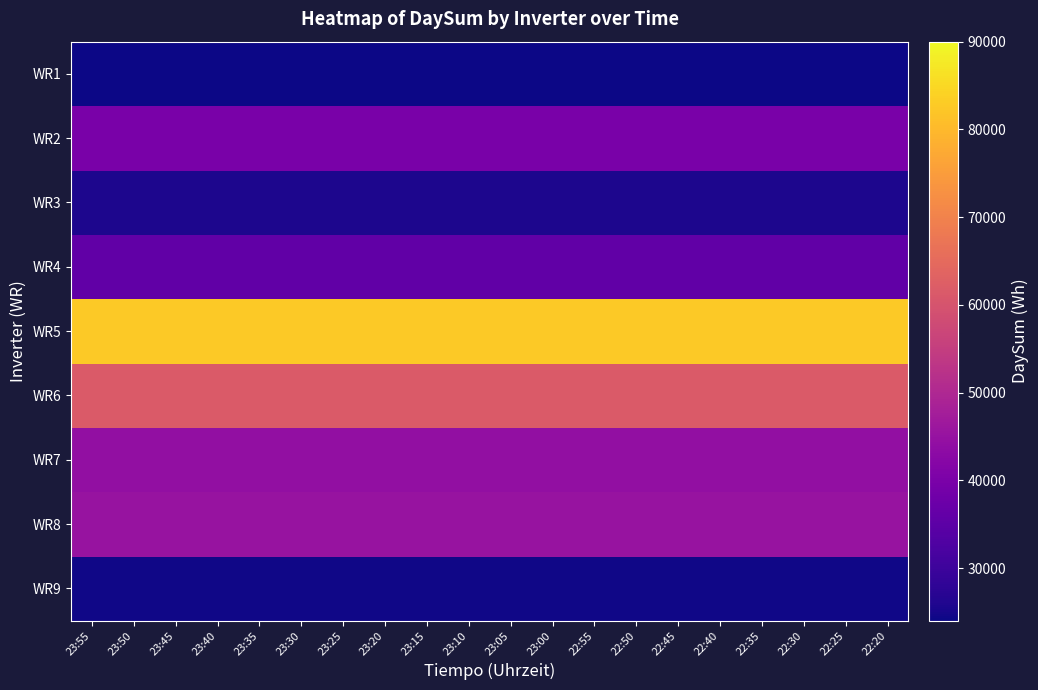

At which category does the chart reach its peak across all series?

23:55